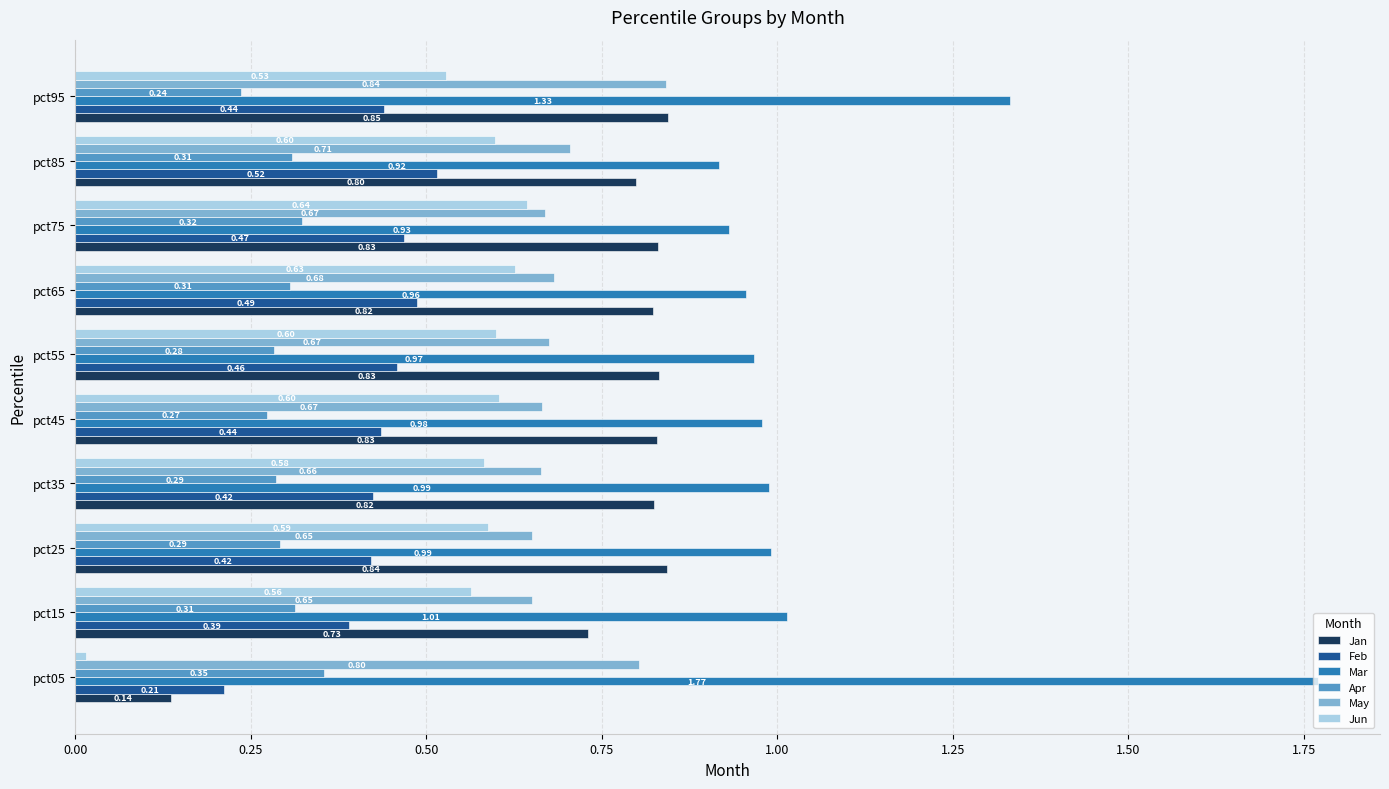

At which category is the sum across all series the highest?

pct95